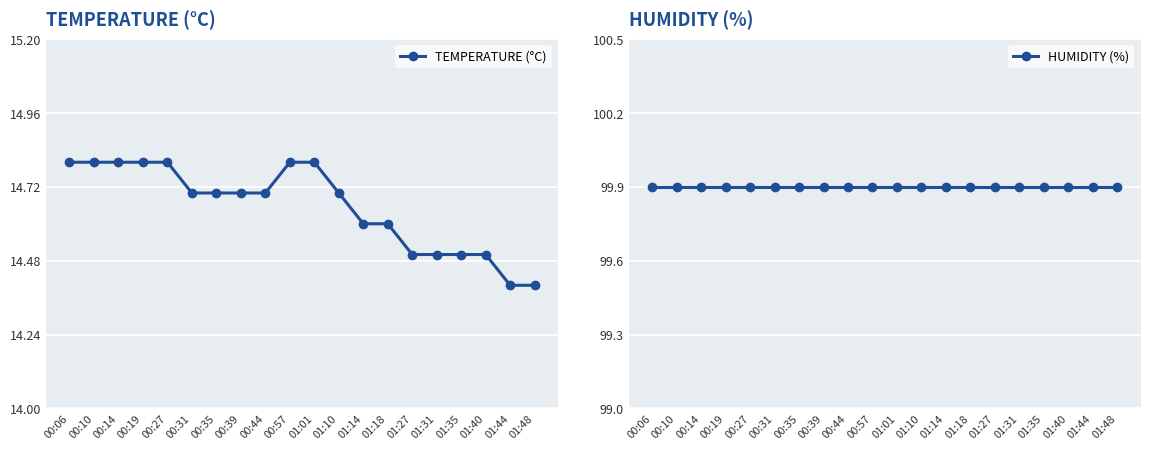

True or false: HUMIDITY (%) and TEMPERATURE (°C) cross at least once.

False